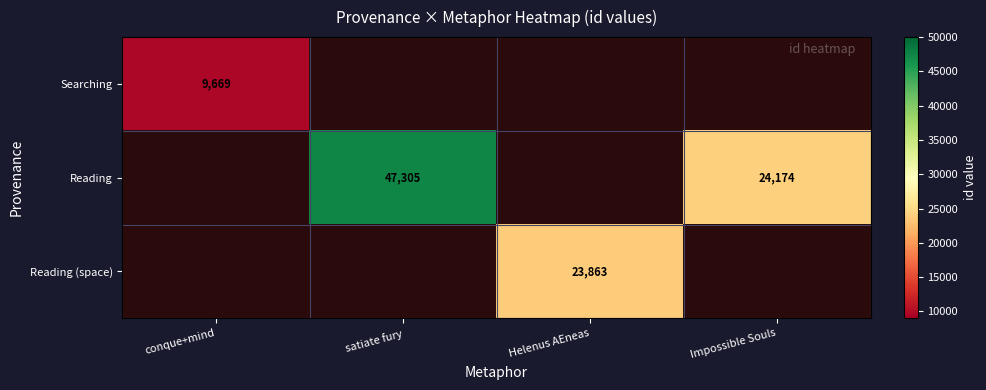

The Searching series shows 3646 at conque+mind. True or false?

False